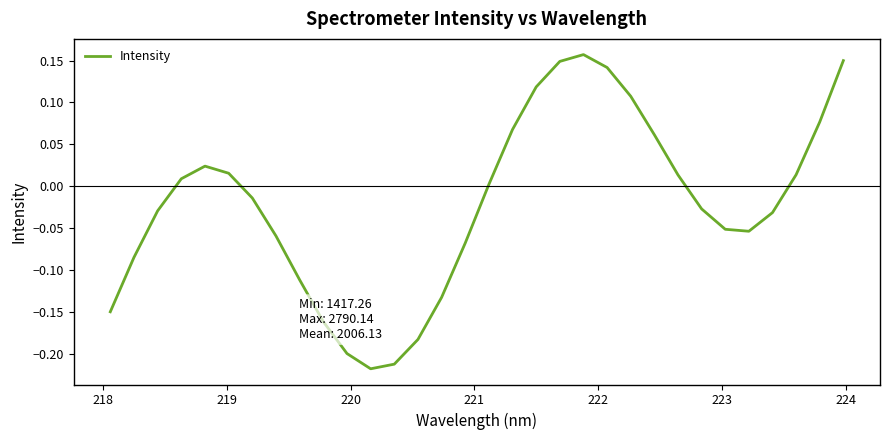

What is the difference between the maximum and minimum values?

0.4